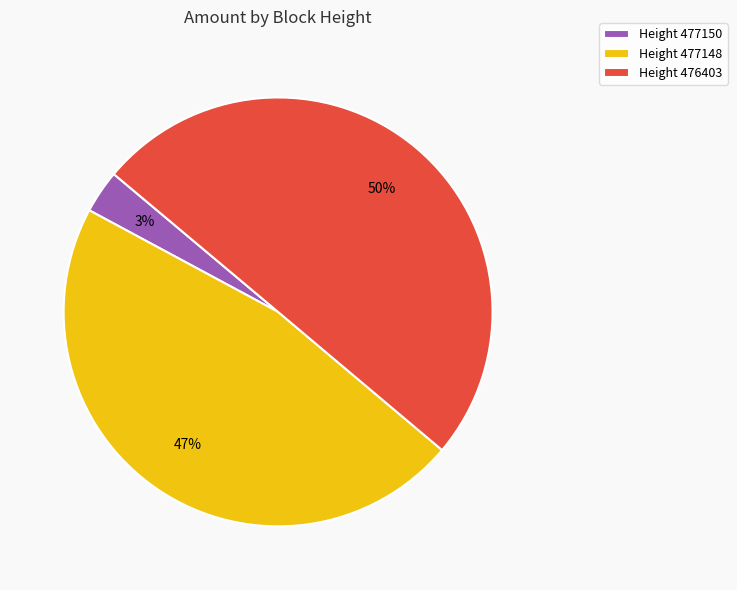

How many slices are in this pie chart?

3